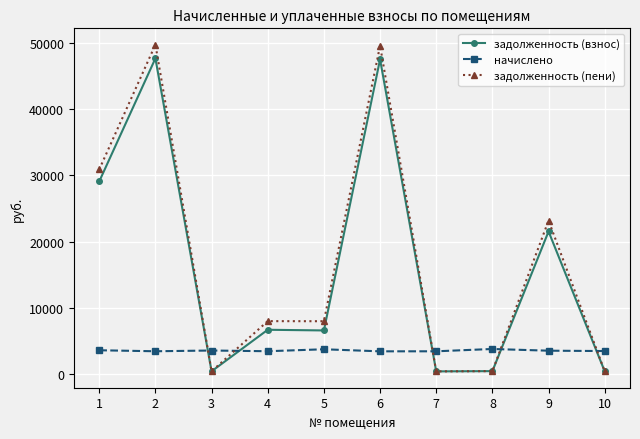

At which label is задолженность (пени) closest to 25080?

9